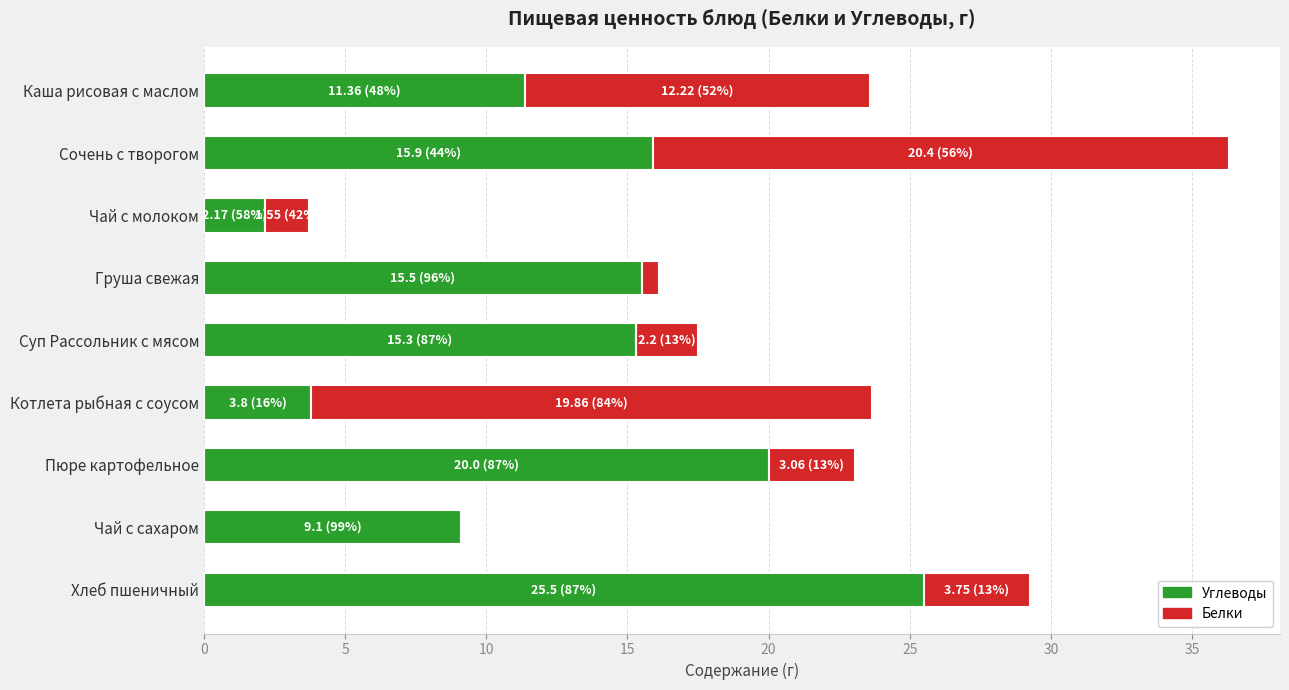

The value of Углеводы at Котлета рыбная с соусом is 3.8. True or false?

True